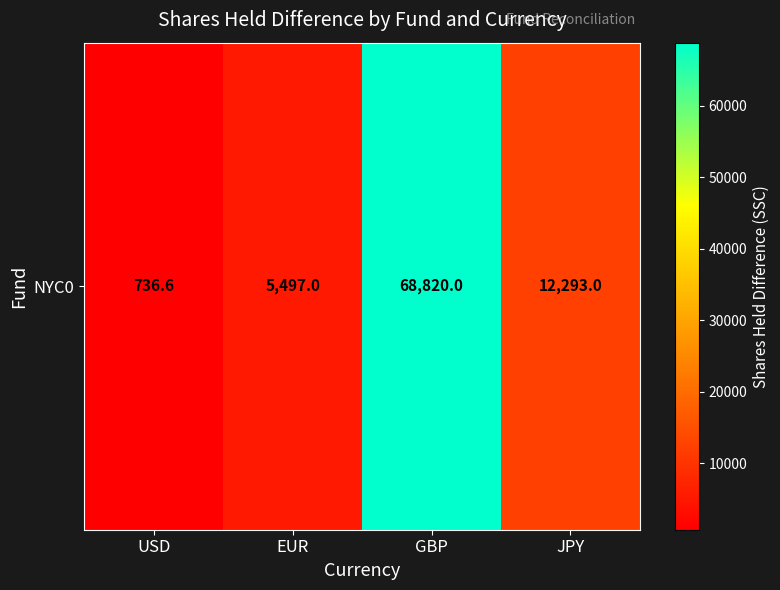

Rank the categories by value from highest to lowest.

GBP, JPY, EUR, USD